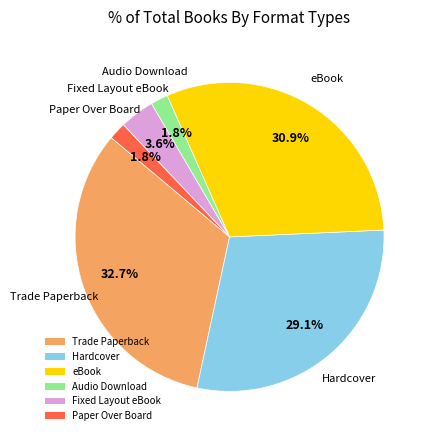

Which category has the biggest portion of the pie?

Trade Paperback